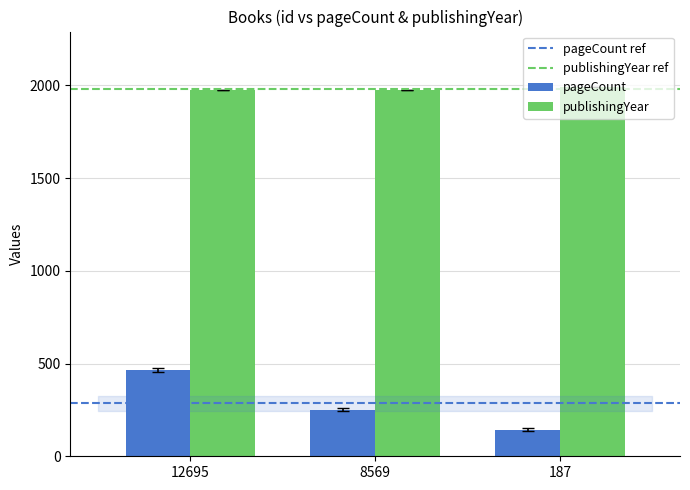

Count the number of categories in the chart.

3